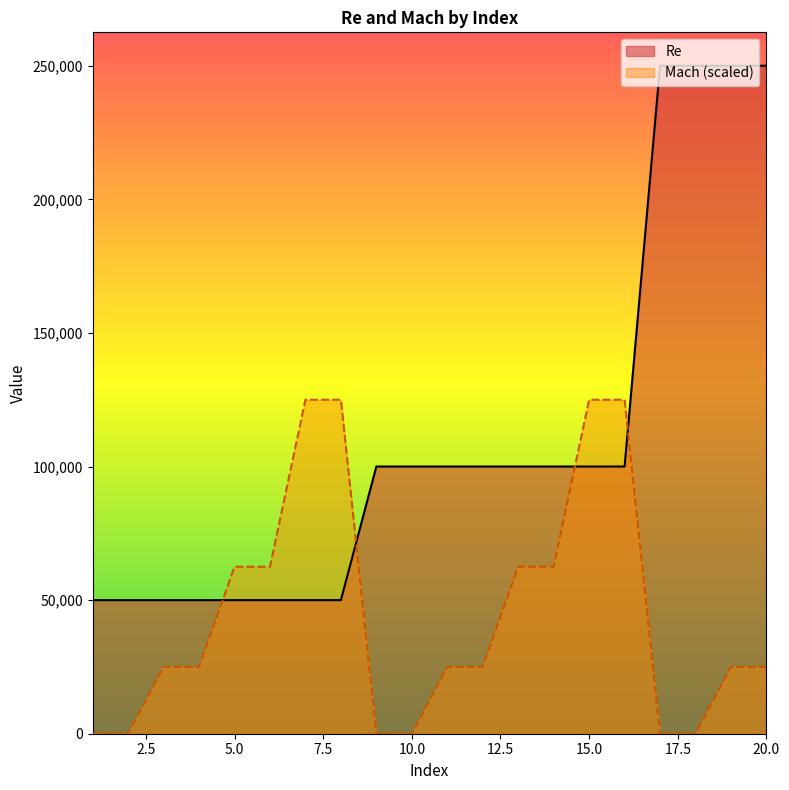

What is the value of the Re point at the 15th from the left?

100000